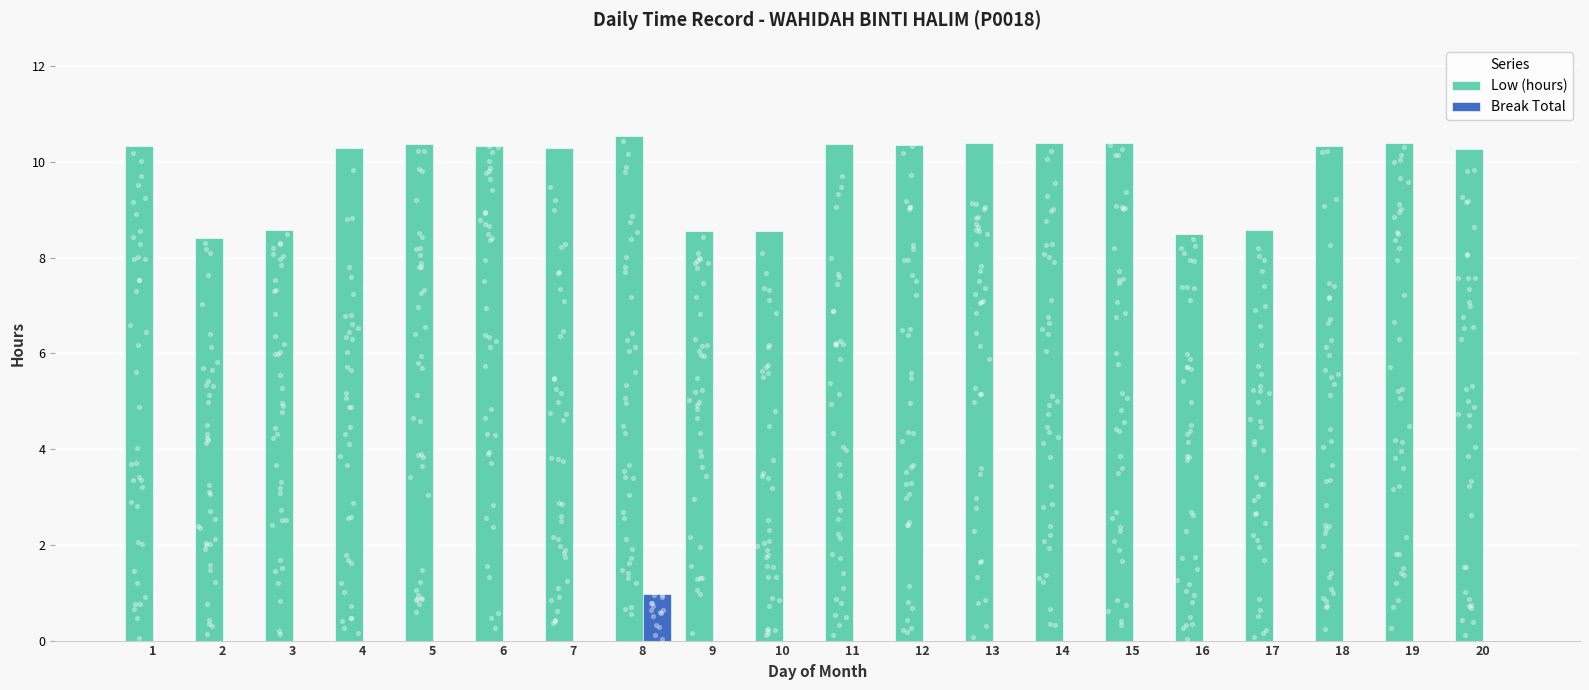

Is the value of Break Total at 10 greater than the value of Low (hours) at 19?

No